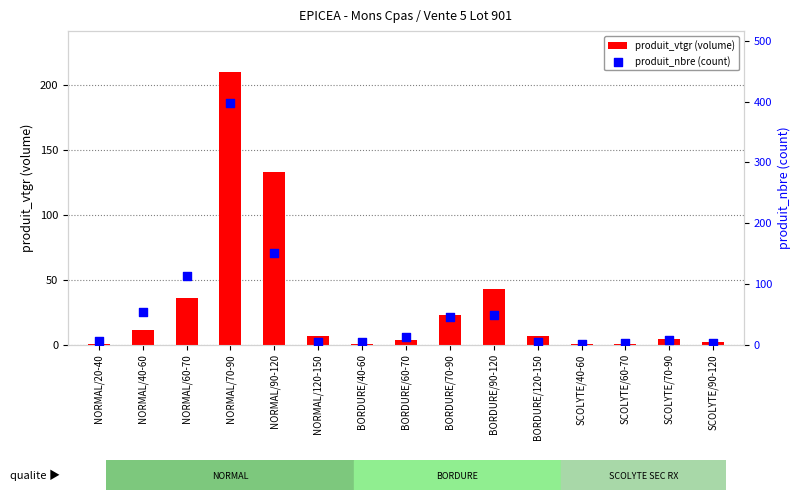

At how many categories does at least one series exceed 239?

1